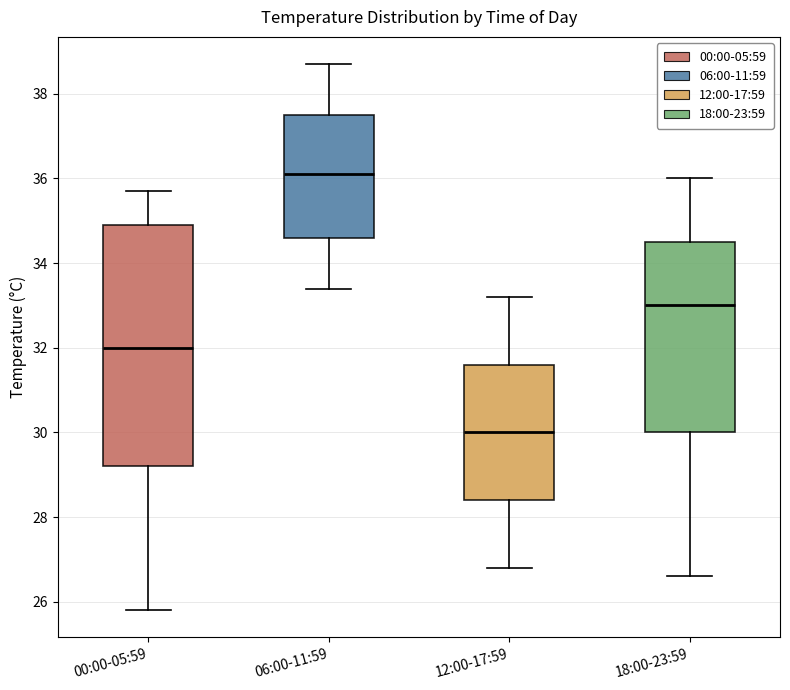

Reading left to right, transcribe this box plot: for each box, give where its median line is, the range the box spans, and where its two whiskers end, as read against the y-axis. The values are not printed on the chart, so give them approximately, as read against the axis.

00:00-05:59: median 32.0, box 29.2 to 35.0, whiskers 25.8 to 35.8
06:00-11:59: median 36.2, box 34.6 to 37.6, whiskers 33.4 to 38.8
12:00-17:59: median 30.0, box 28.4 to 31.6, whiskers 26.8 to 33.2
18:00-23:59: median 33.0, box 30.0 to 34.6, whiskers 26.6 to 36.0